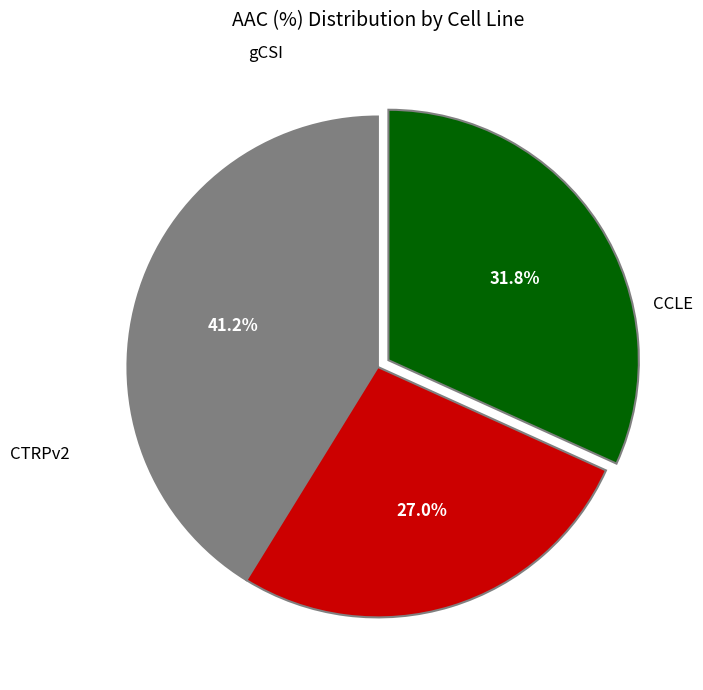

How many slices are in this pie chart?

3